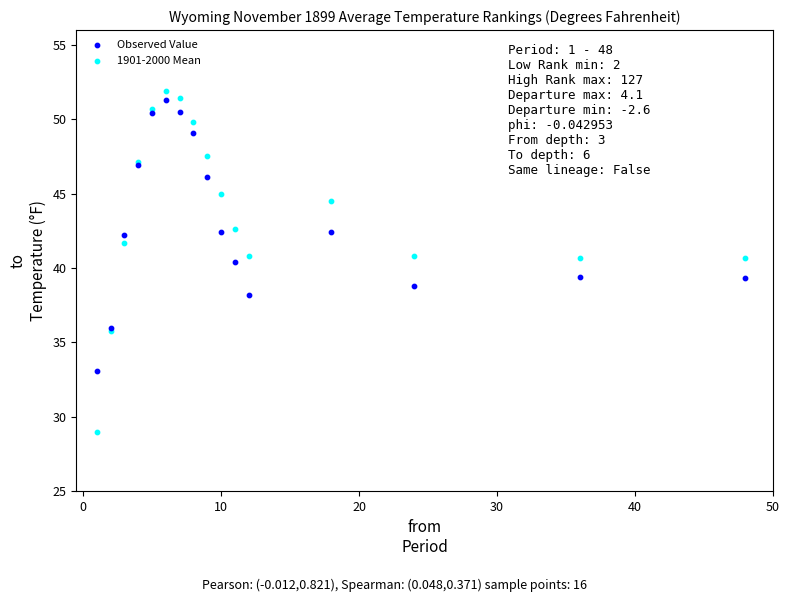

Which series contains the highest Y value?

1901-2000 Mean